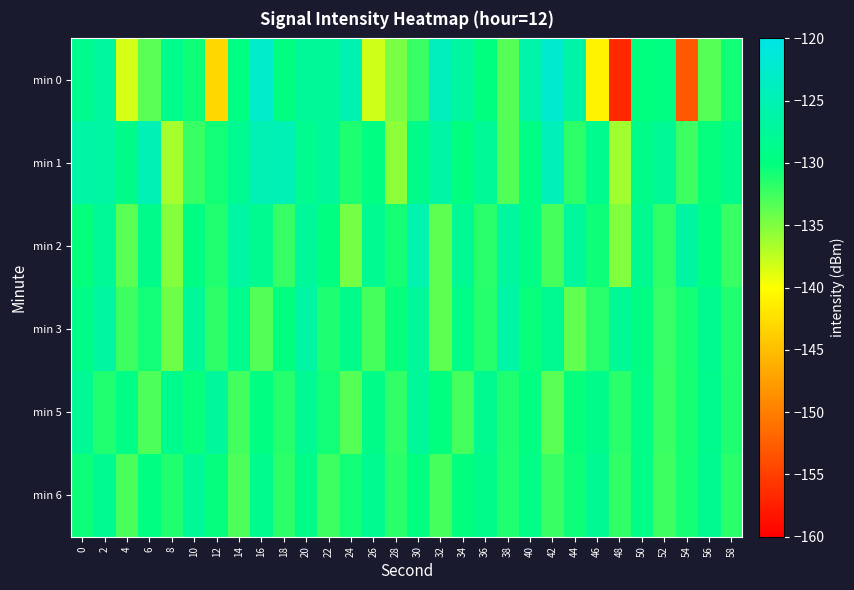

Between 0 and 8, which series saw the biggest shift?

min 1